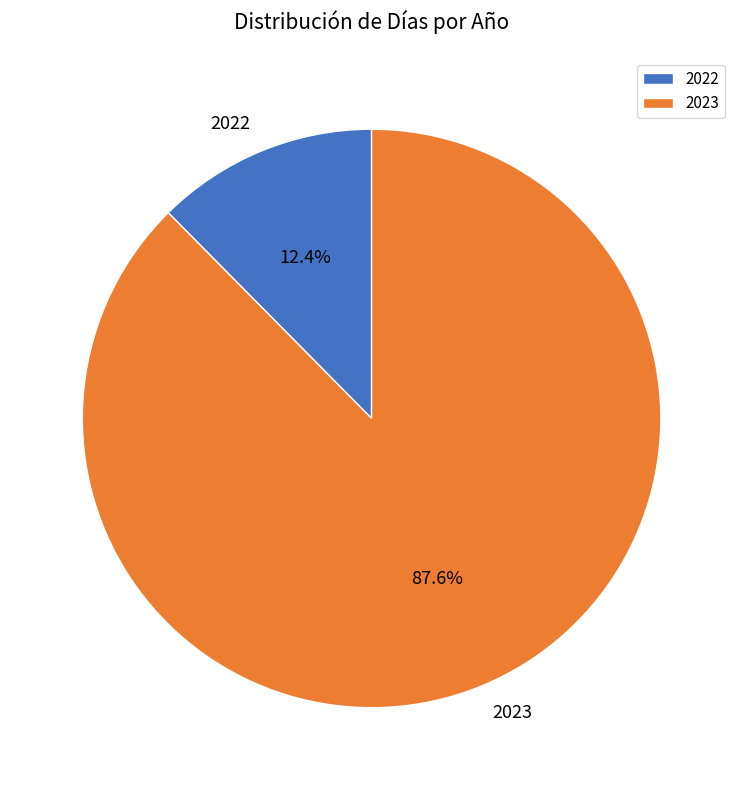

Combined, what portion of the pie is 2022 and 2023?

100.0%